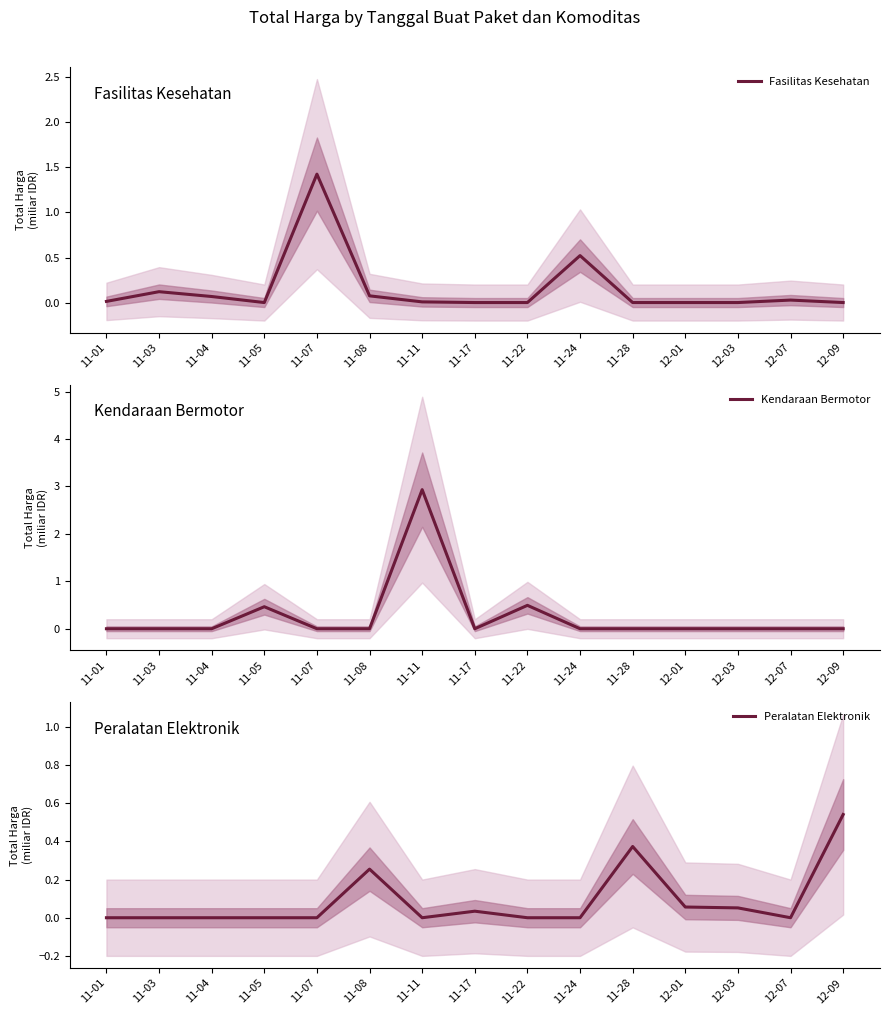

How many lines are shown in the chart?

3